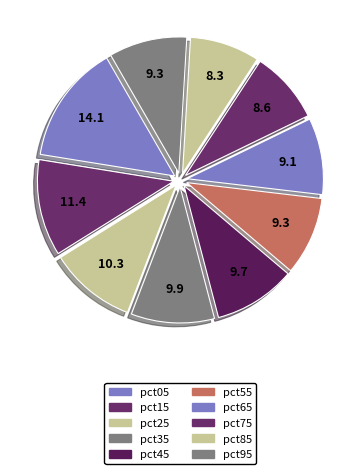

How many segments does this pie chart have?

10